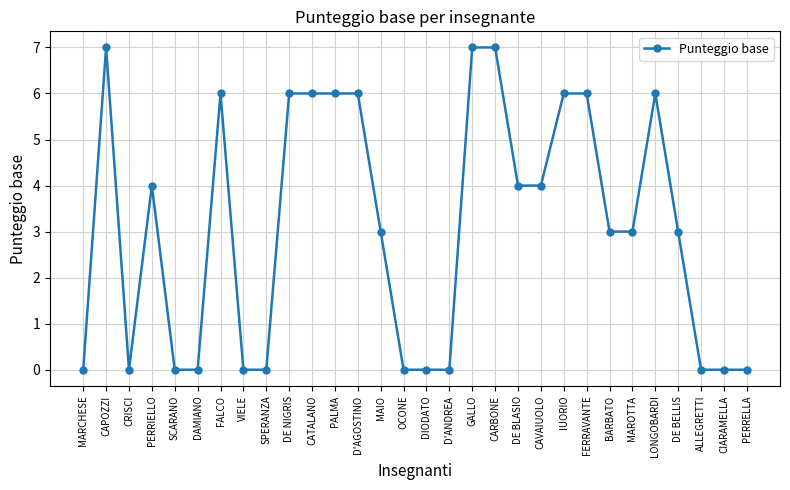

What is the label of the 22nd point from the right?

SPERANZA